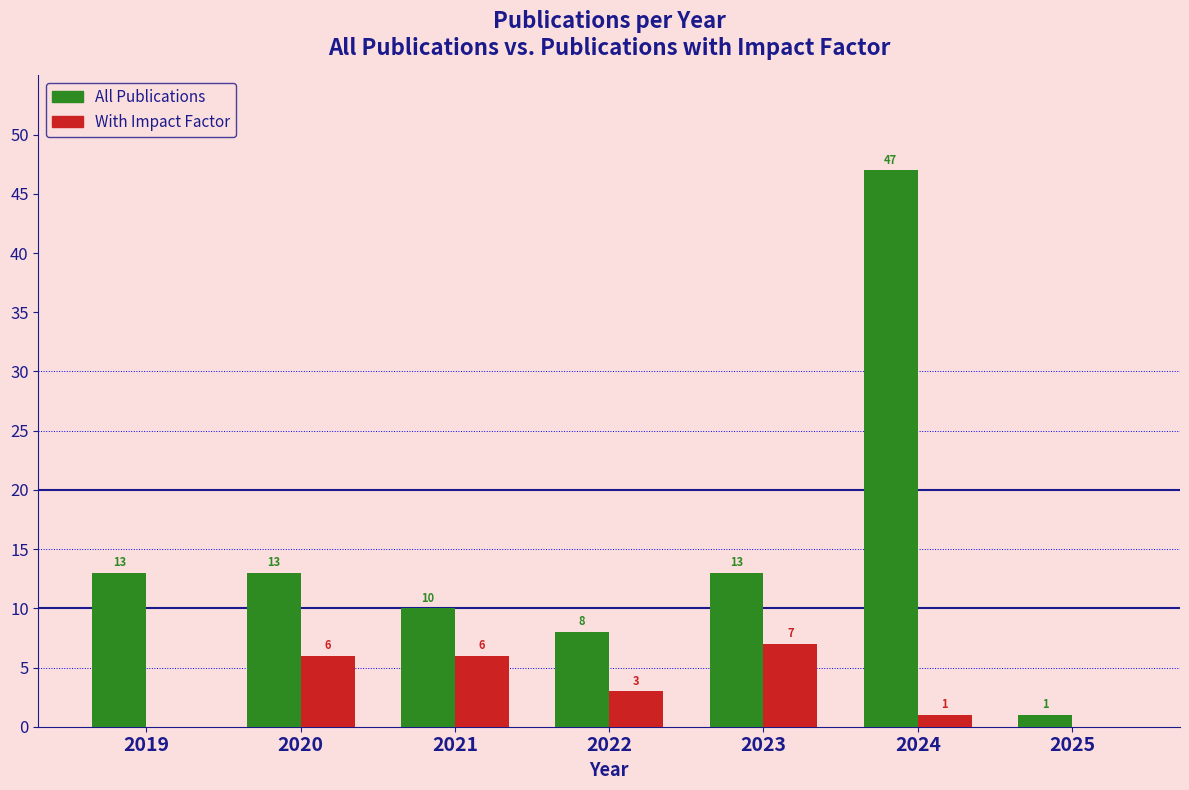

Reading left to right, extract all data points from this chart.

All Publications: 2019=13	2020=13	2021=10	2022=8	2023=13	2024=47	2025=1
With Impact Factor: 2019=0	2020=6	2021=6	2022=3	2023=7	2024=1	2025=0